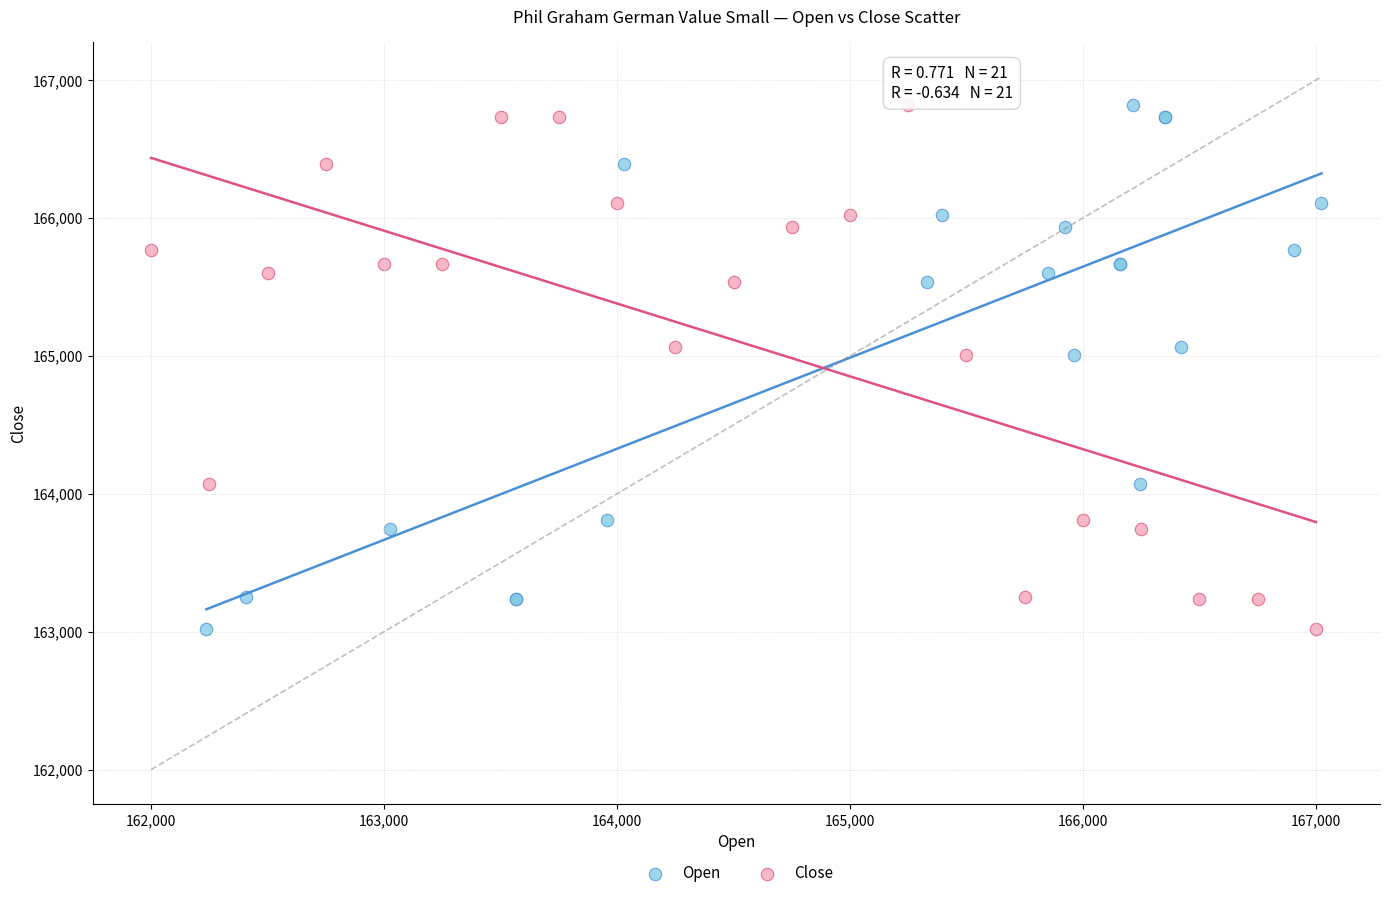

What are all the series names shown in the legend?

Open, Close